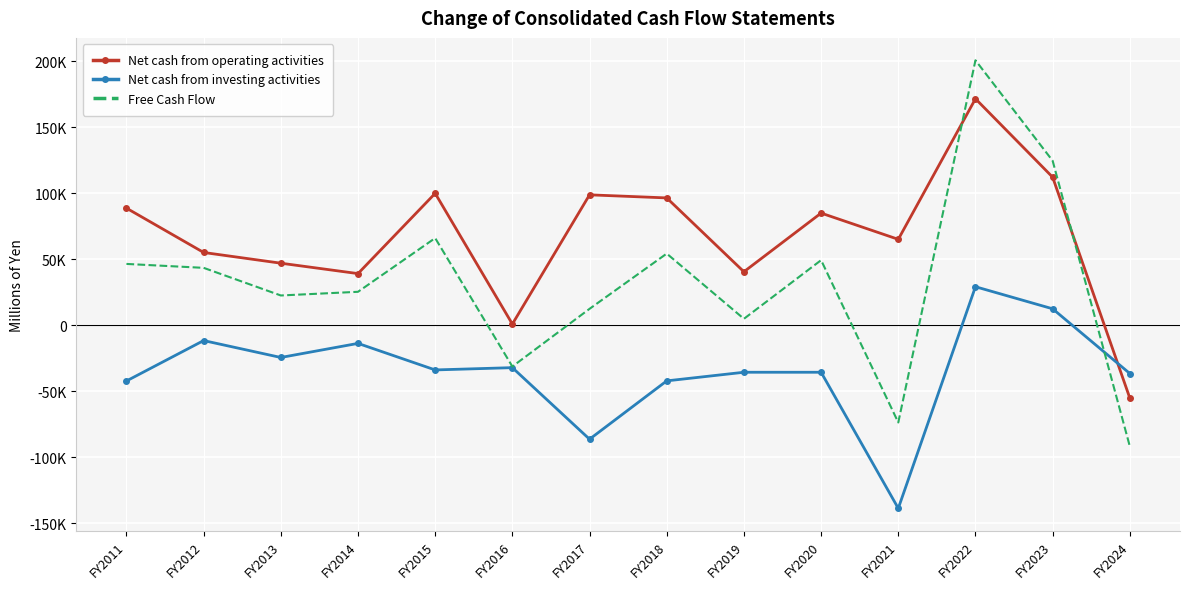

Rank the series by their average value, from lowest to highest.

Net cash from investing activities, Free Cash Flow, Net cash from operating activities